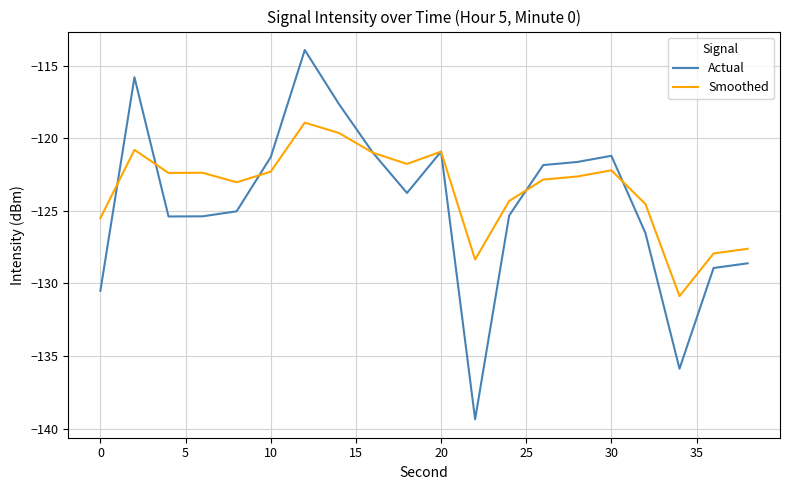

What is the lowest value of the Smoothed series?

-130.9